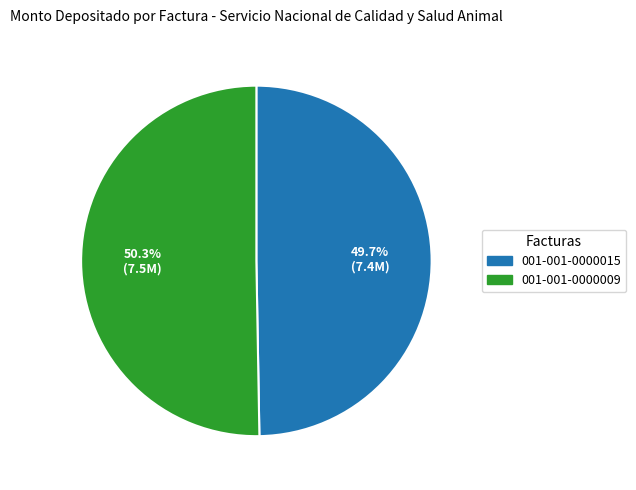

Does 001-001-0000015 account for over 50% of the chart?

No